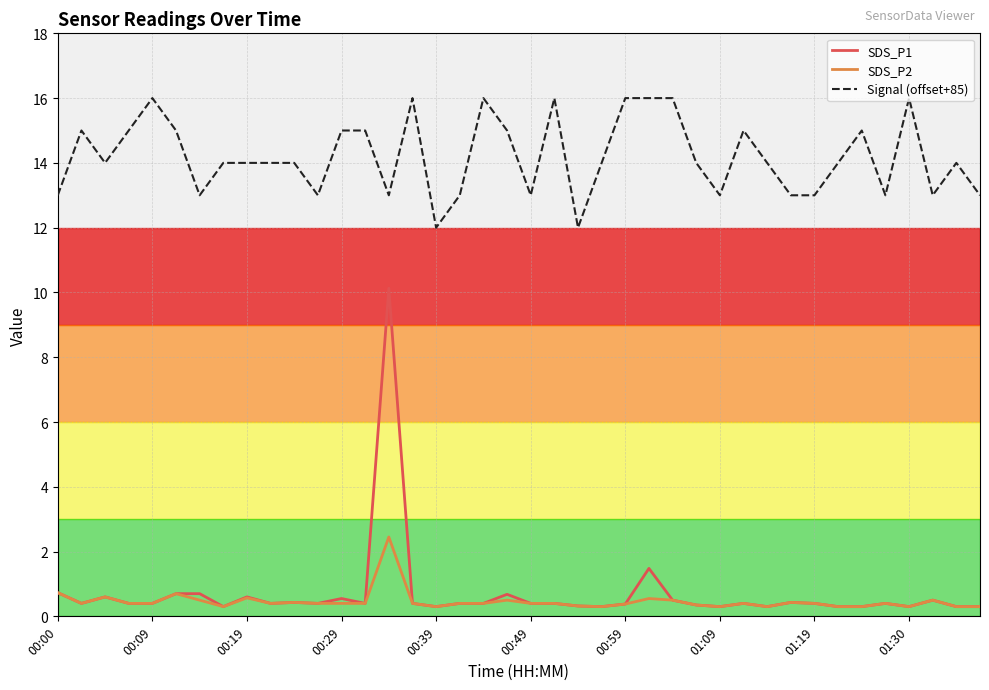

What is the greatest value displayed?

16.0